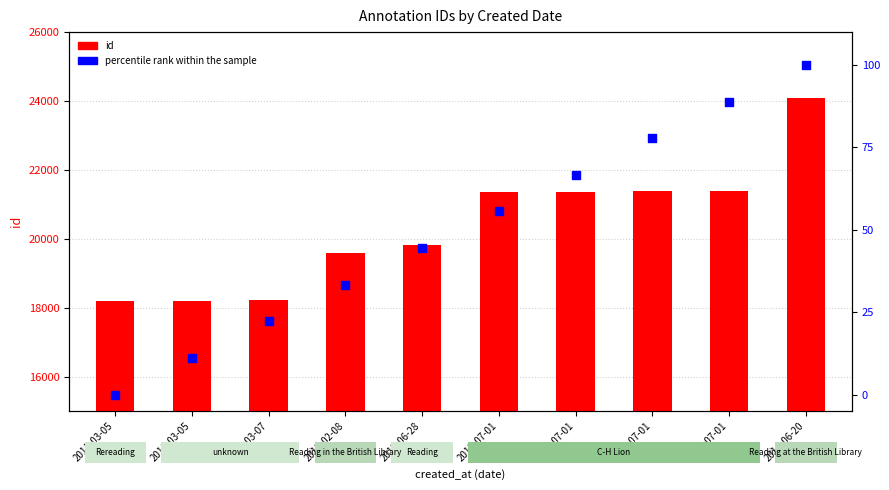

Which series contains the highest Y value?

id